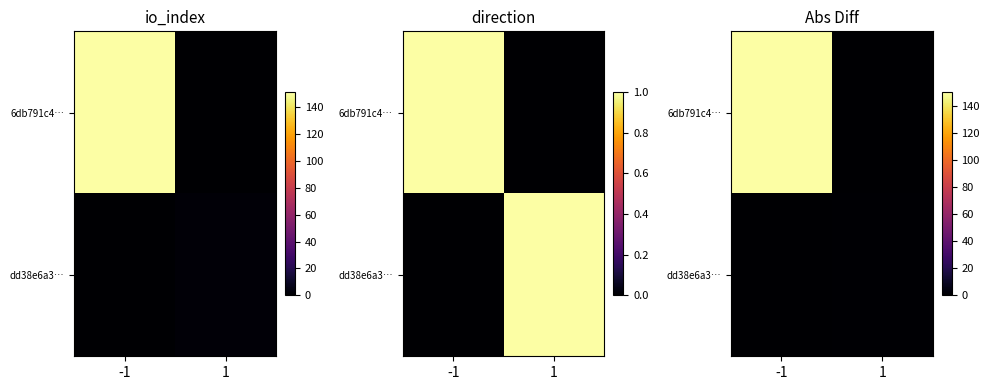

Is it true that 6db791c4… equals 0 at 1?

True